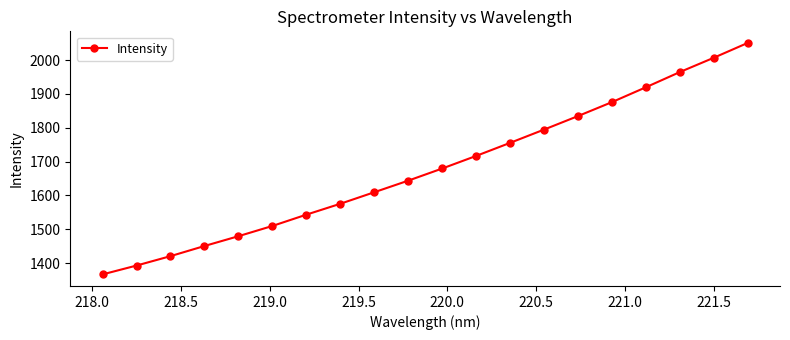

What is the minimum value shown in the chart?

1366.8